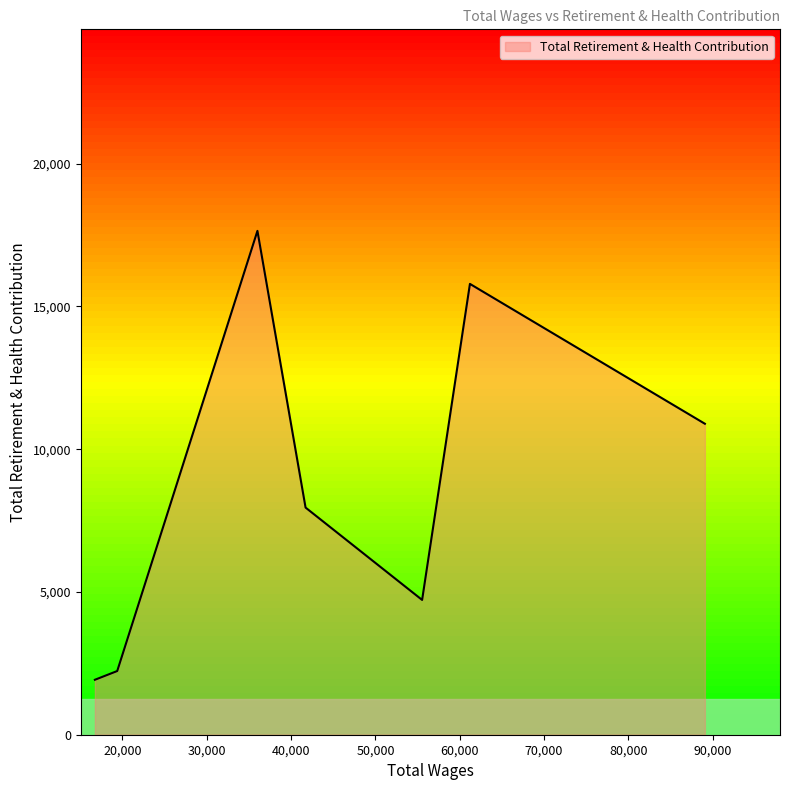

What is the greatest value displayed?

17648